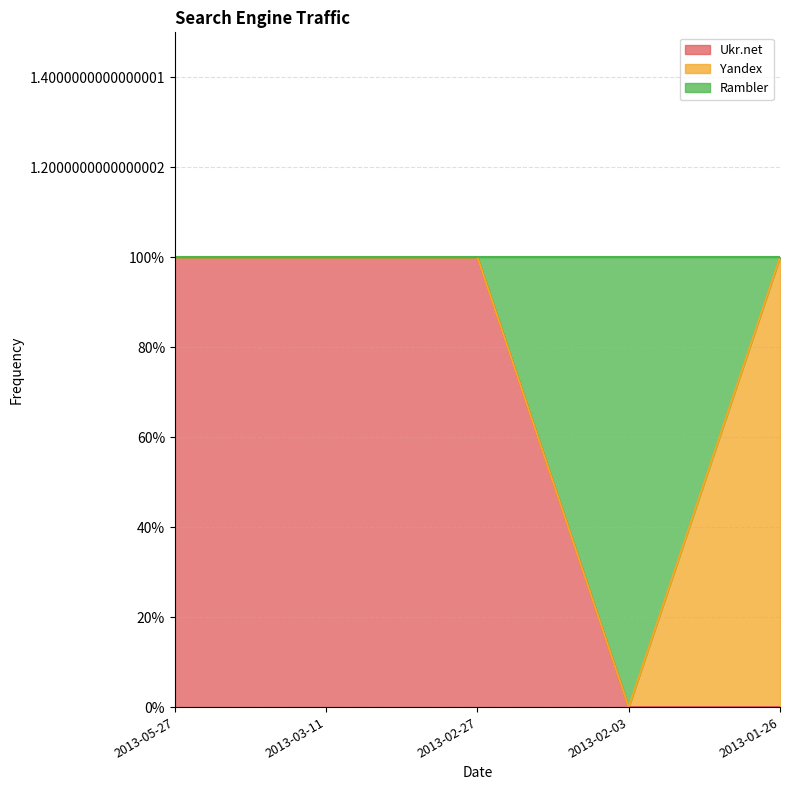

Does the chart have visible grid lines?

Yes